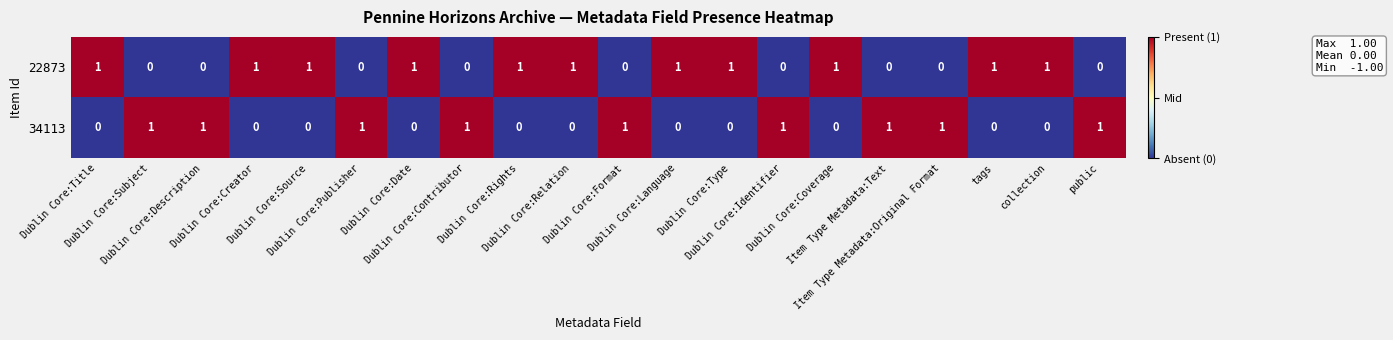

Rank the series by their average value, from lowest to highest.

34113, 22873